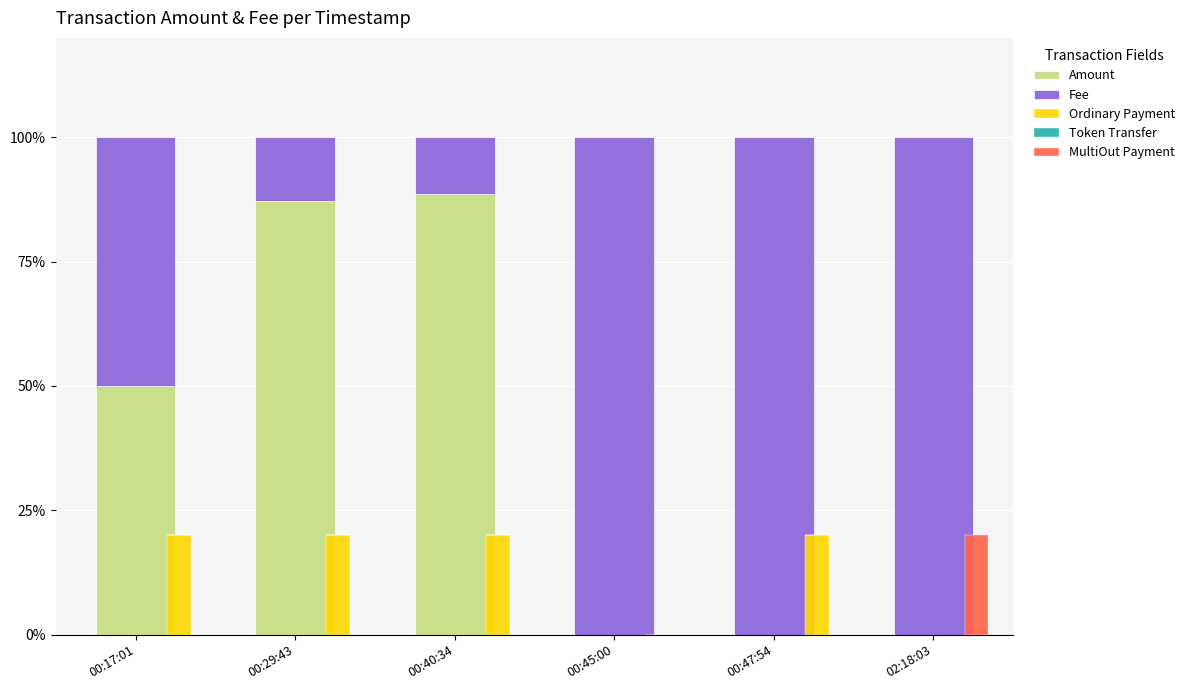

The MultiOut Payment series shows -9.3 at 00:29:43. True or false?

False